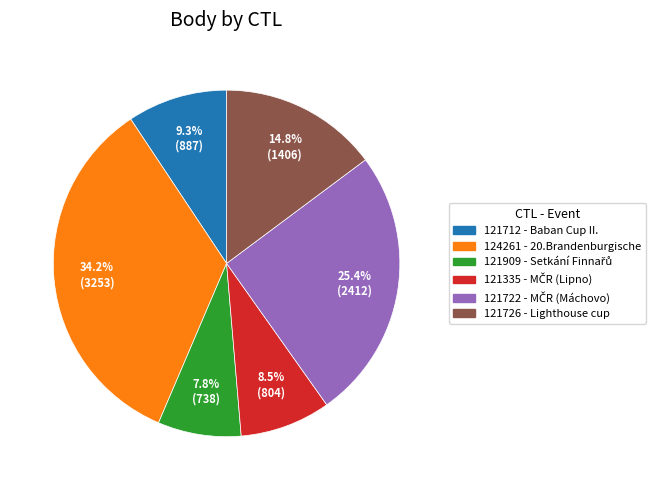

To the nearest percent, what percentage of the pie is 121722?

25%